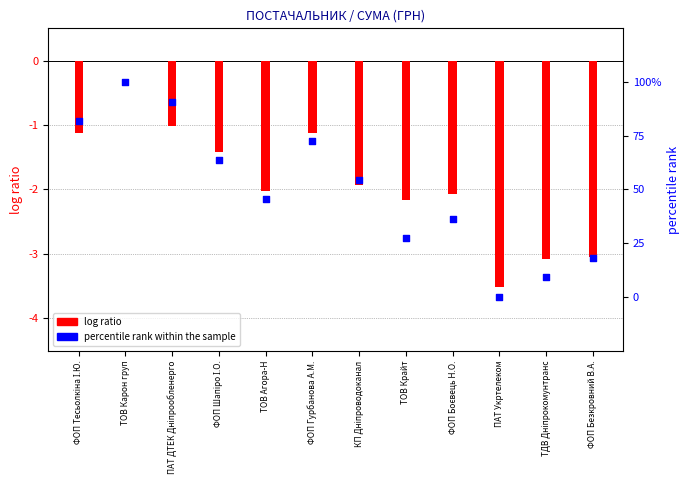

Is the value of percentile rank within the sample at ФОП Безкровний В.А. greater than the value of log ratio at ФОП Боєвець Н.О.?

Yes